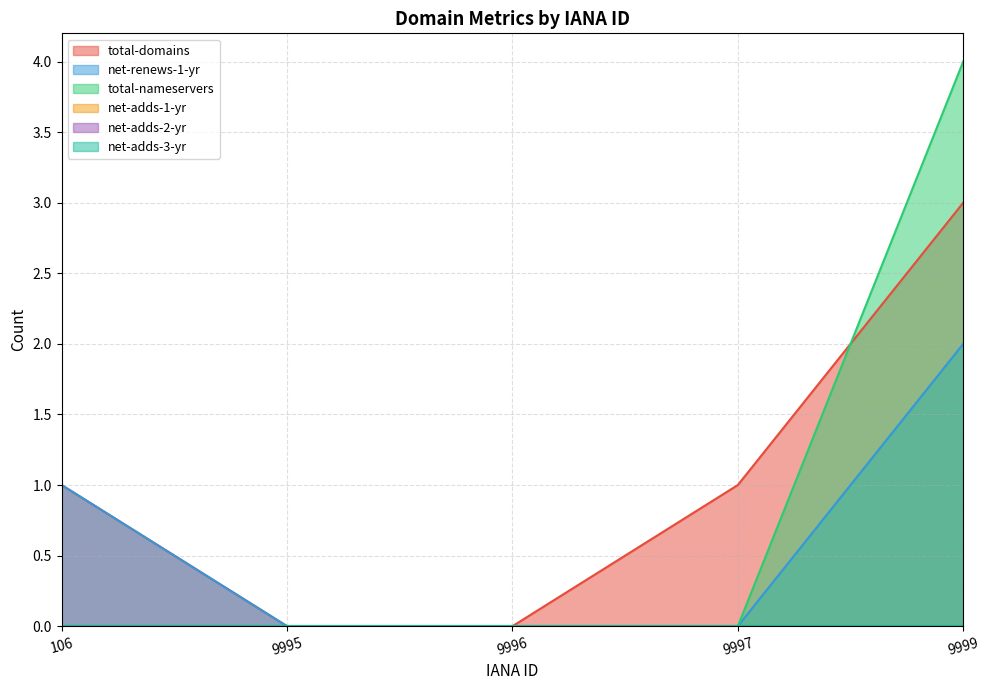

What is the maximum value shown in the chart?

4